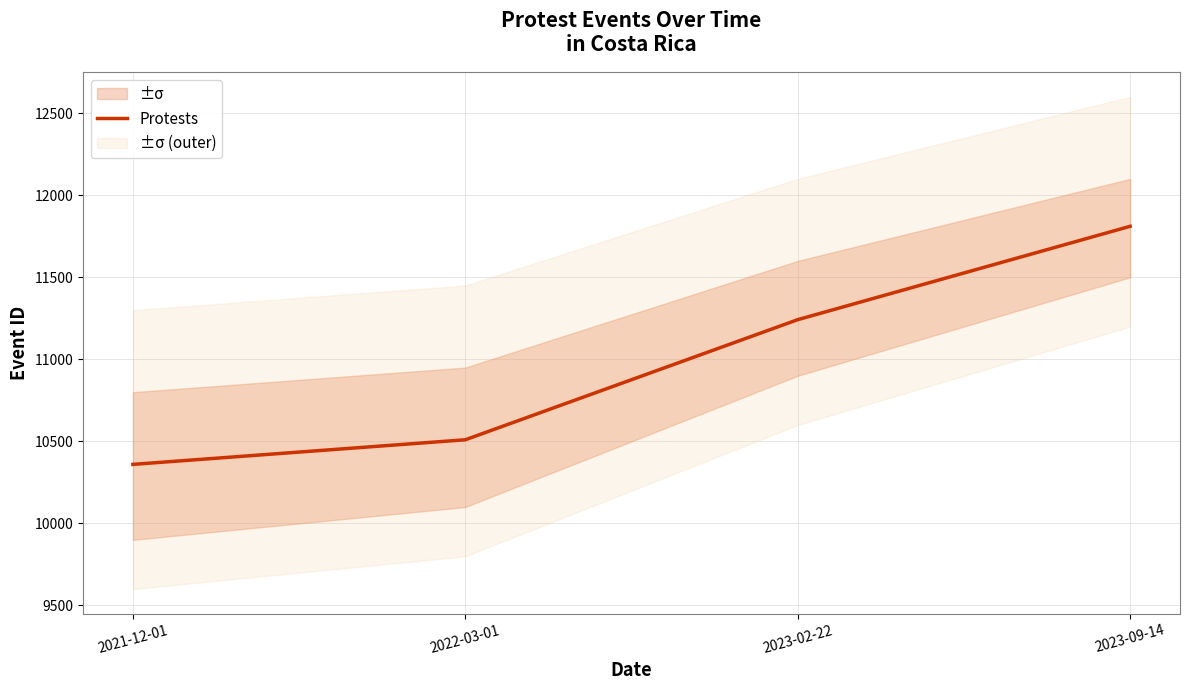

Reading right to left, what are all the values shown in this chart?

2023-09-14=11811	2023-02-22=11242	2022-03-01=10510	2021-12-01=10360